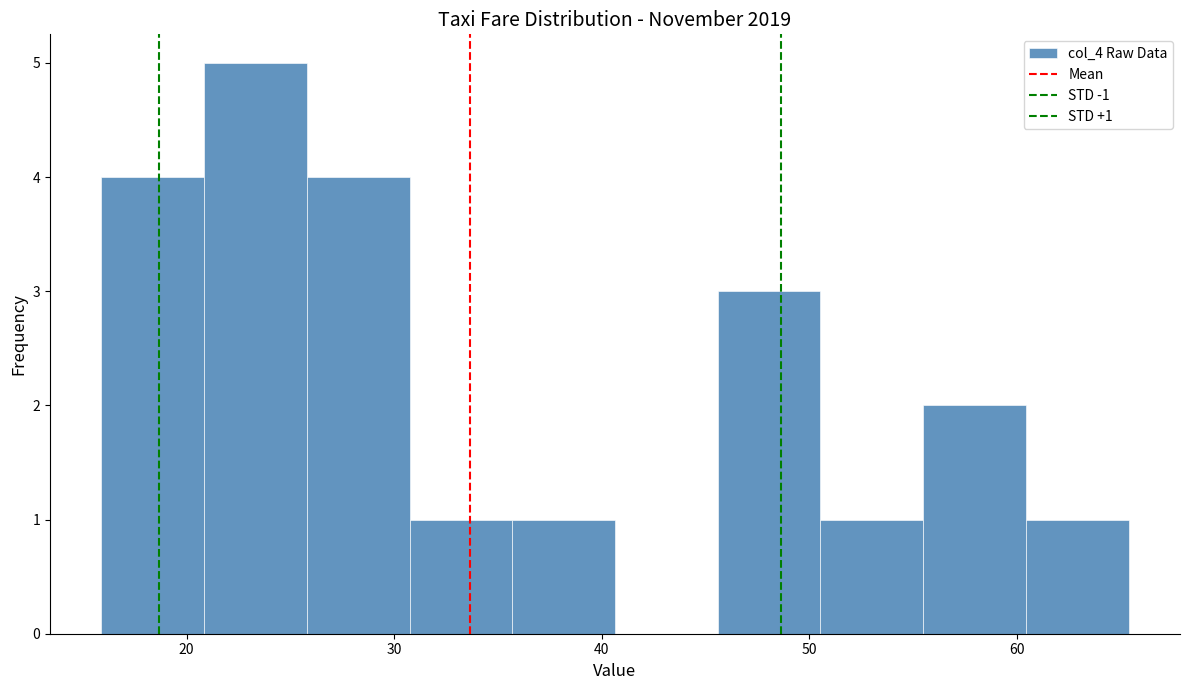

Which range on the x-axis has the tallest bar?

21 to 26